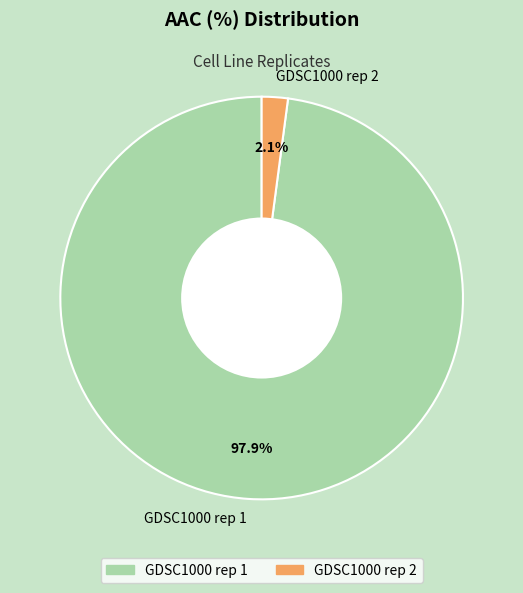

To the nearest percent, what percentage of the pie is GDSC1000 rep 1?

98%